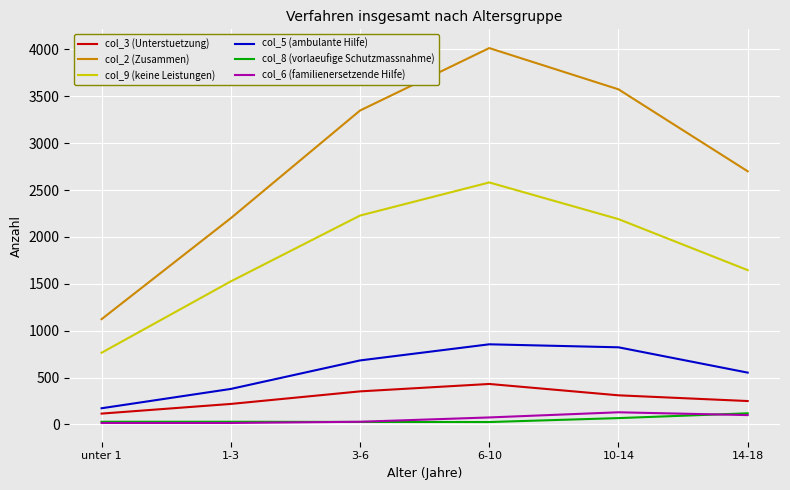

What is the spread (max minus min) of values at 10-14?

3506